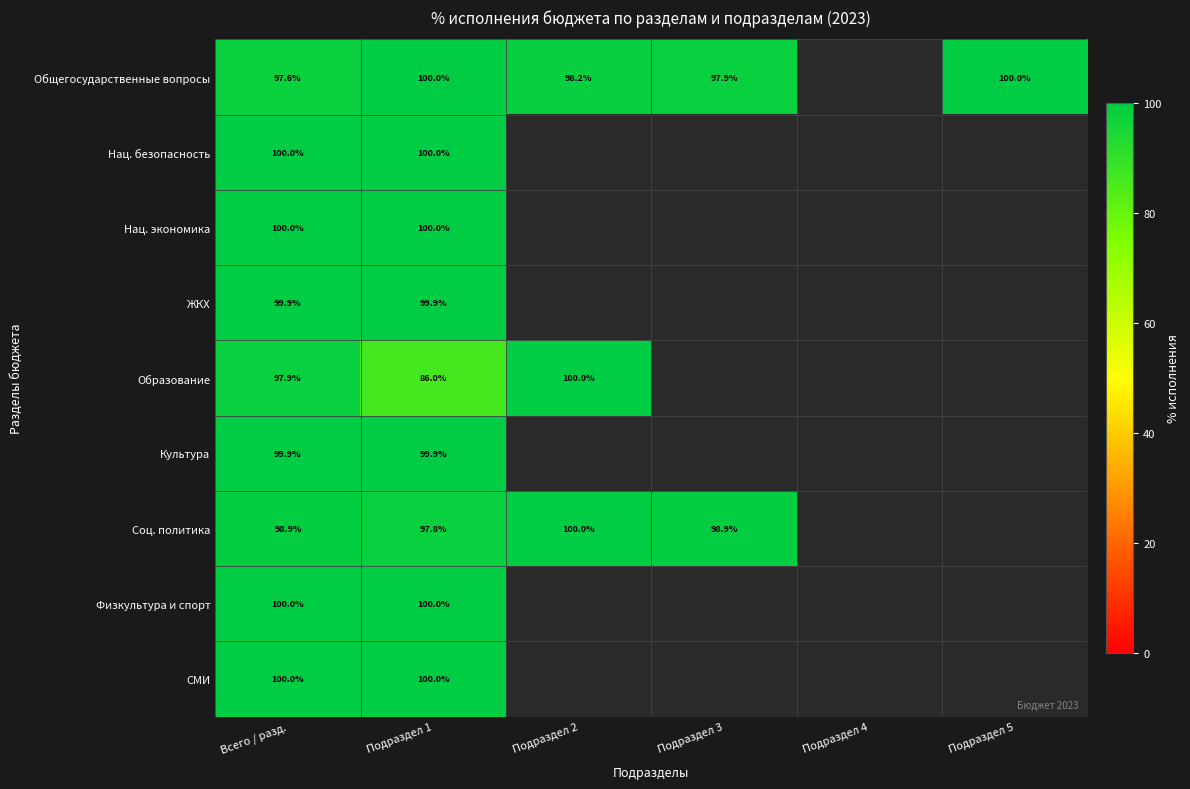

The Общегосударственные вопросы series shows 97.9 at Подраздел 3. True or false?

True